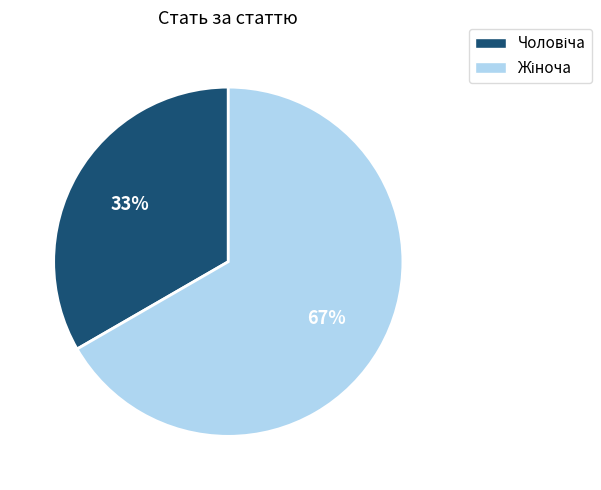

To the nearest percent, what is the average slice percentage?

50%